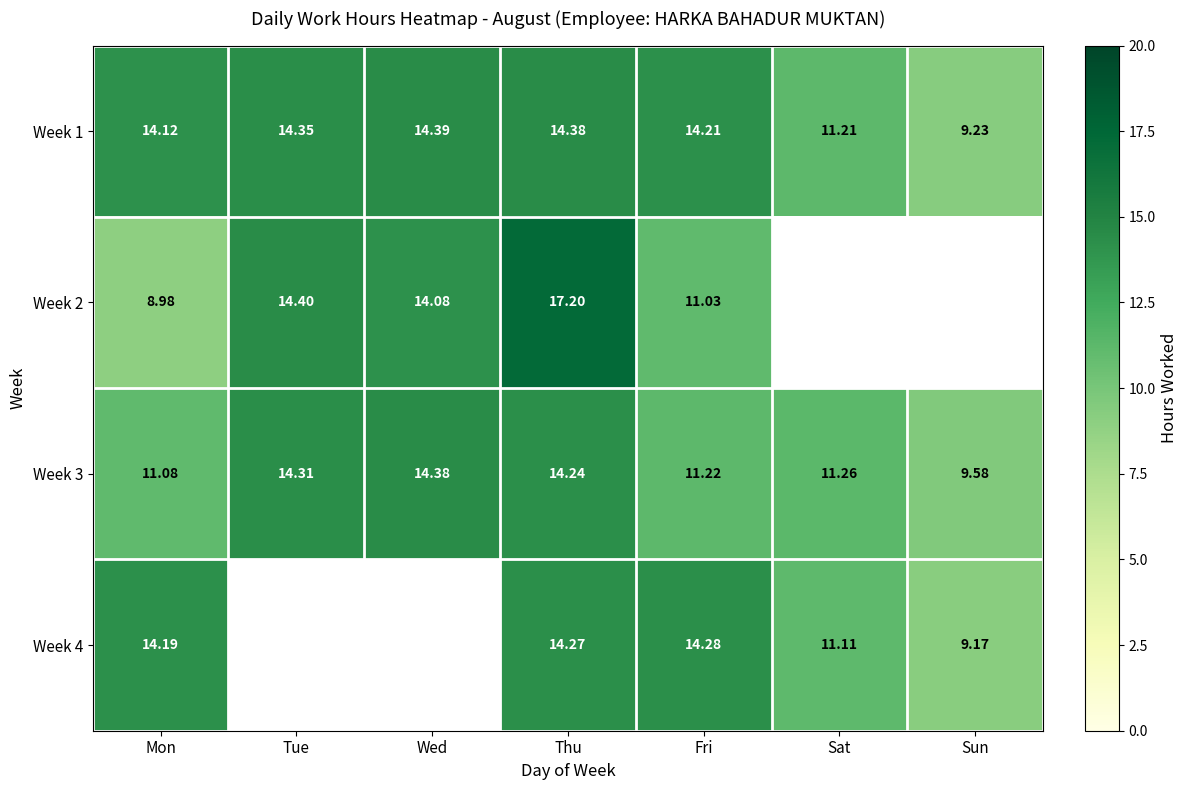

Is the value of Week 3 at Tue greater than the value of Week 4 at Sun?

Yes